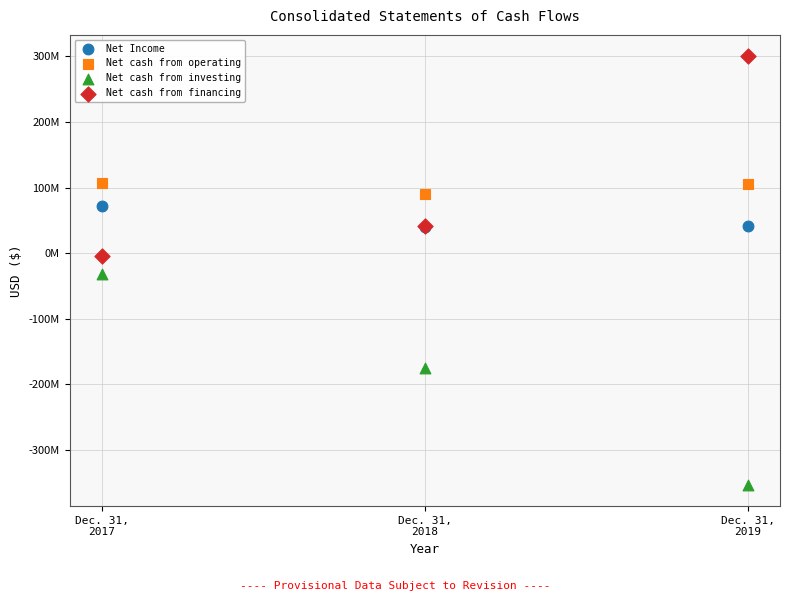

What are all the series names shown in the legend?

Net Income, Net cash from operating, Net cash from investing, Net cash from financing